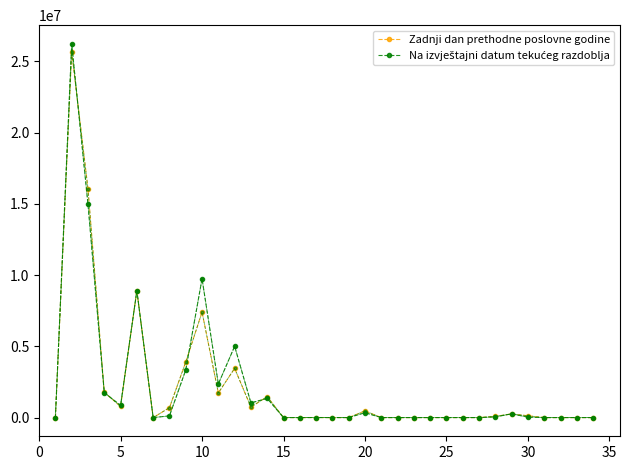

What is the maximum value for Zadnji dan prethodne poslovne godine?

25651331